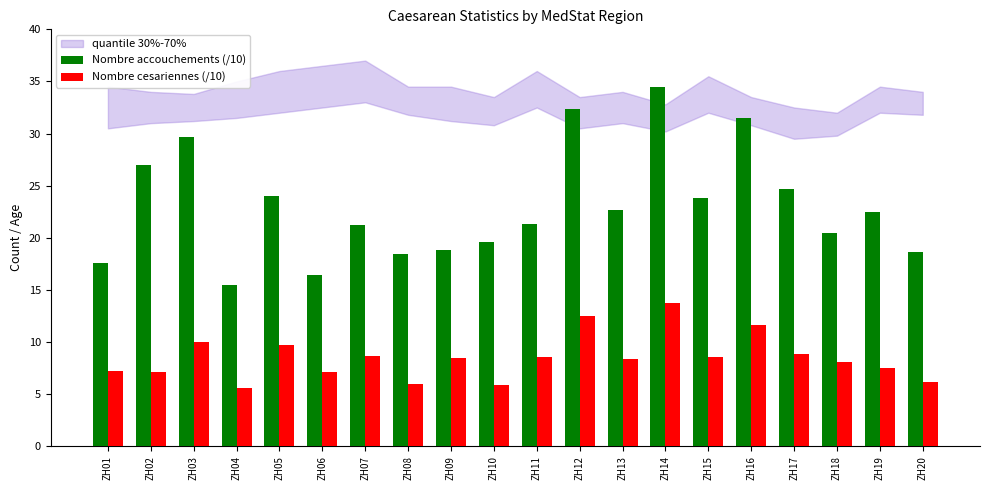

Rank the series by their maximum value, from lowest to highest.

Nombre cesariennes (/10), Nombre accouchements (/10)